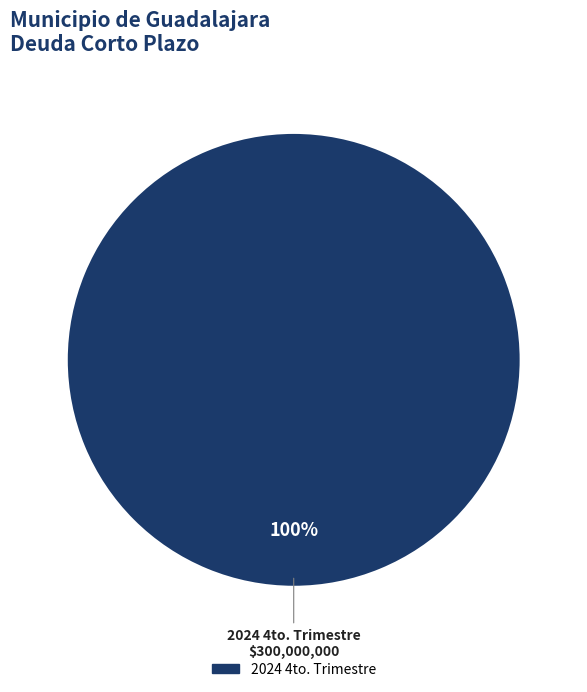

How many slices are in this pie chart?

1